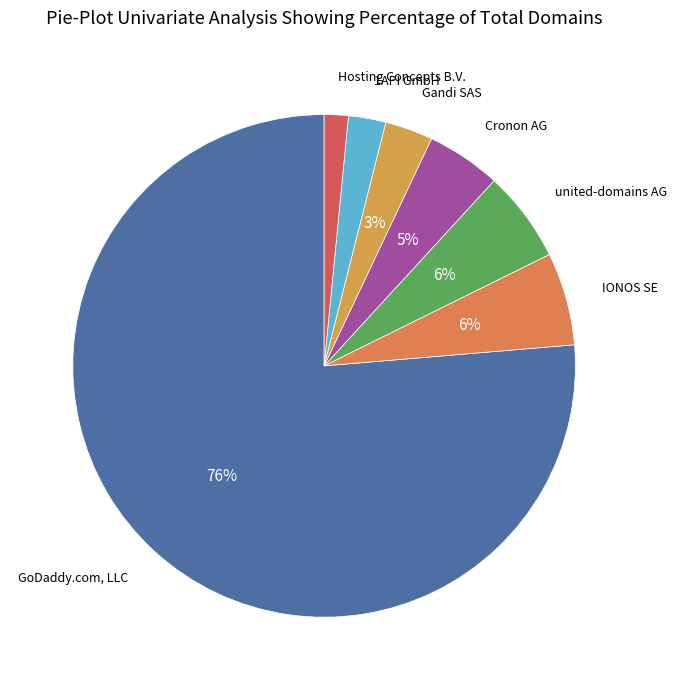

Do GoDaddy.com, LLC and IONOS SE together represent more than half of the pie?

Yes